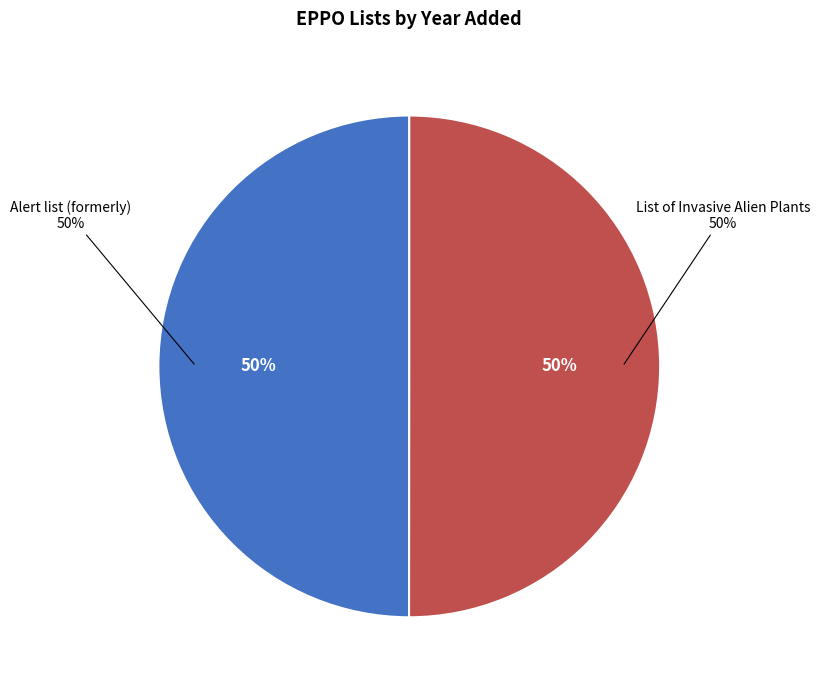

How many segments does this pie chart have?

2